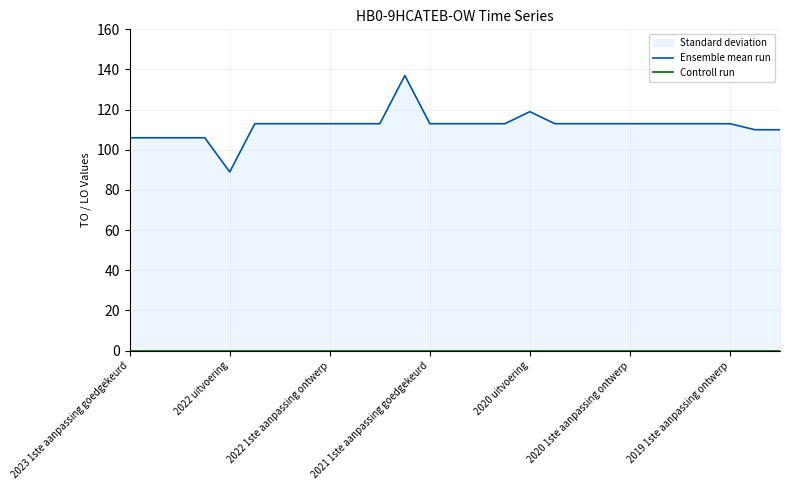

At how many categories does at least one series exceed 131?

1